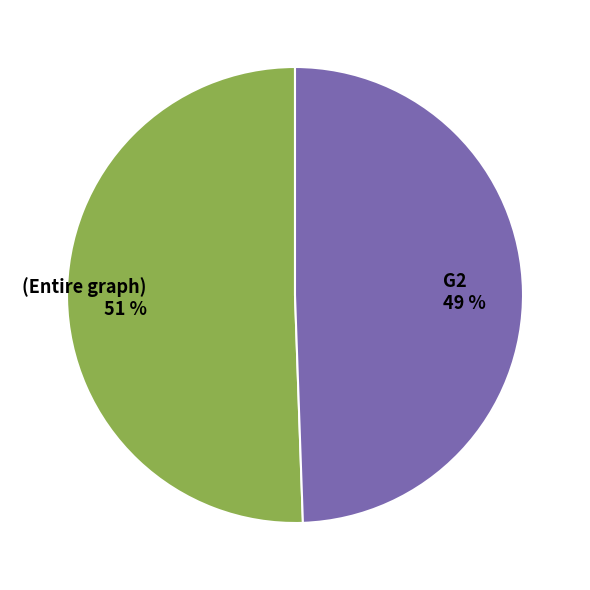

True or false: (Entire graph) accounts for 63% of the total.

False